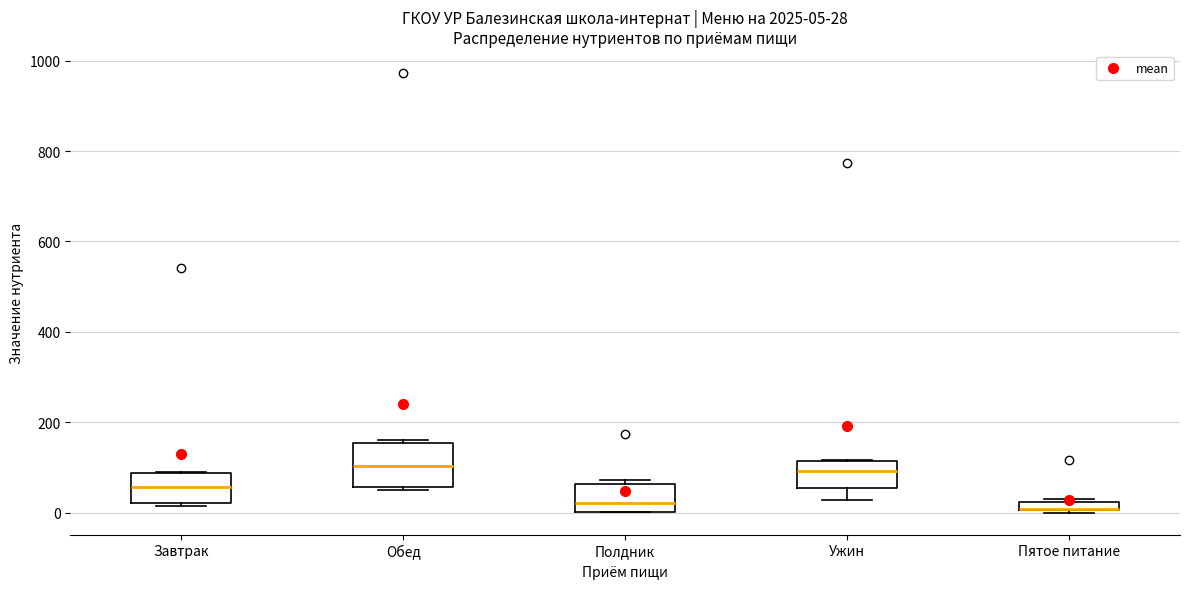

Comparing the boxes themselves (not the whiskers), which one is the tallest?

Обед